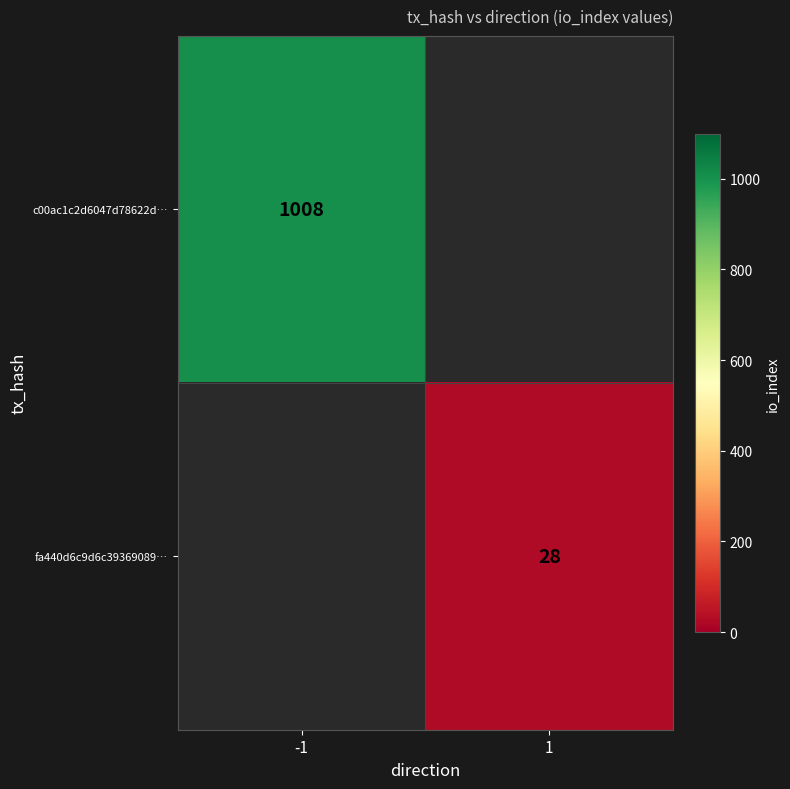

Count the number of data series in this chart.

2